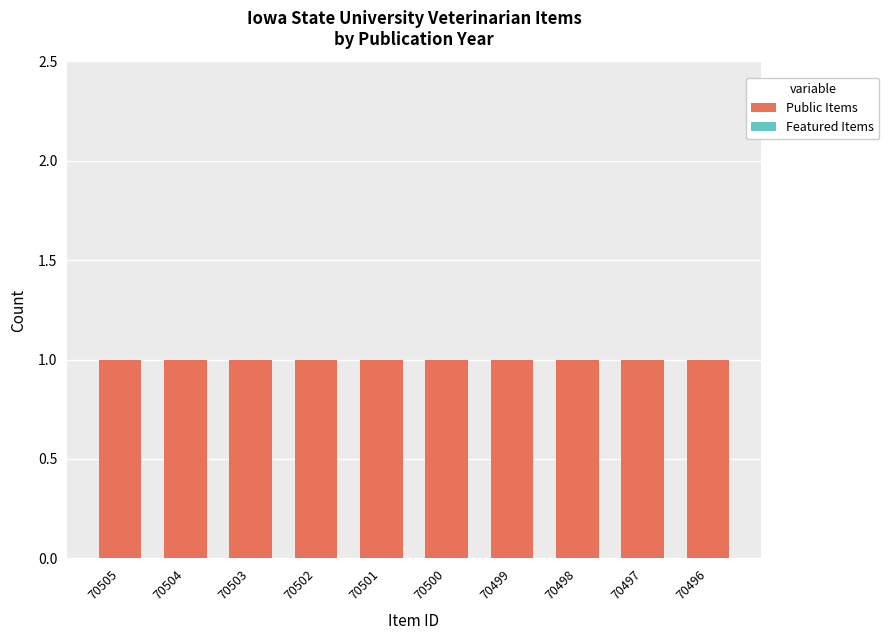

Are the bars grouped side by side (vs. stacked)?

Yes